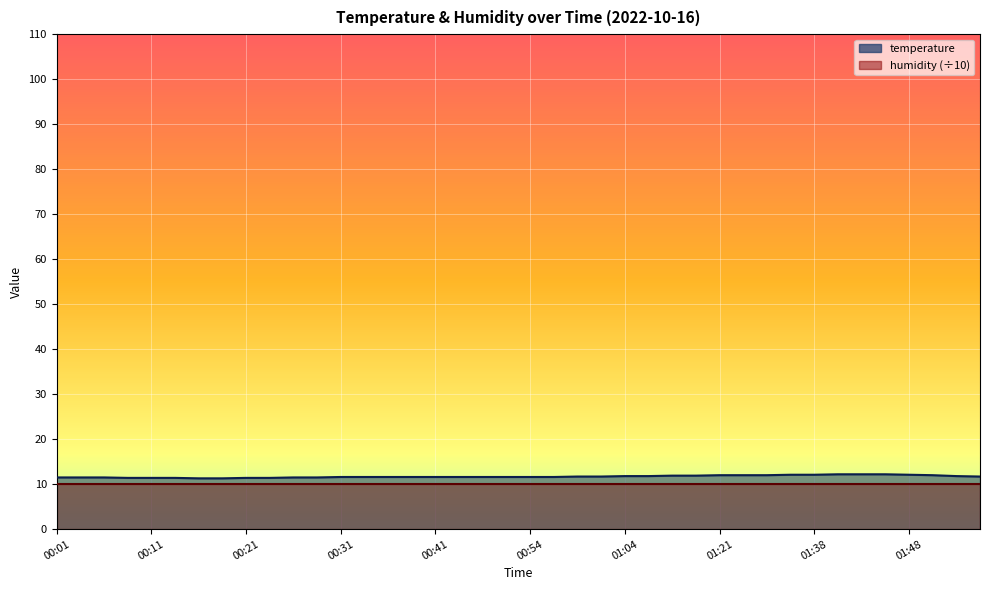

What is the greatest value displayed?

12.2